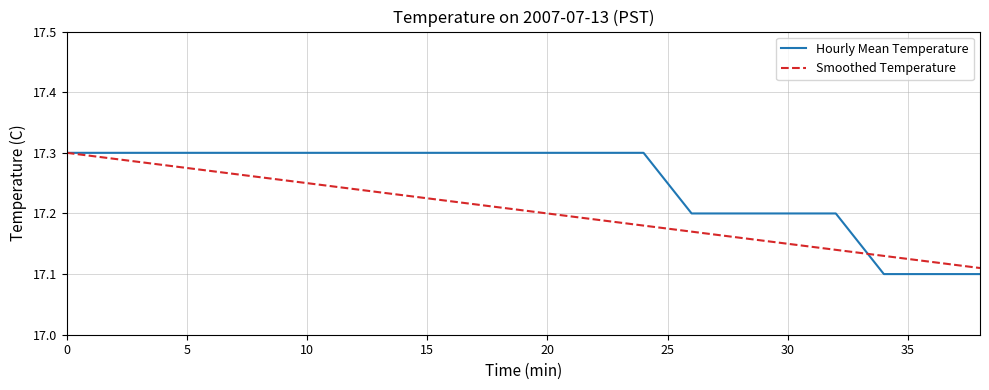

Rank the series by their average value, from highest to lowest.

Hourly Mean Temperature, Smoothed Temperature